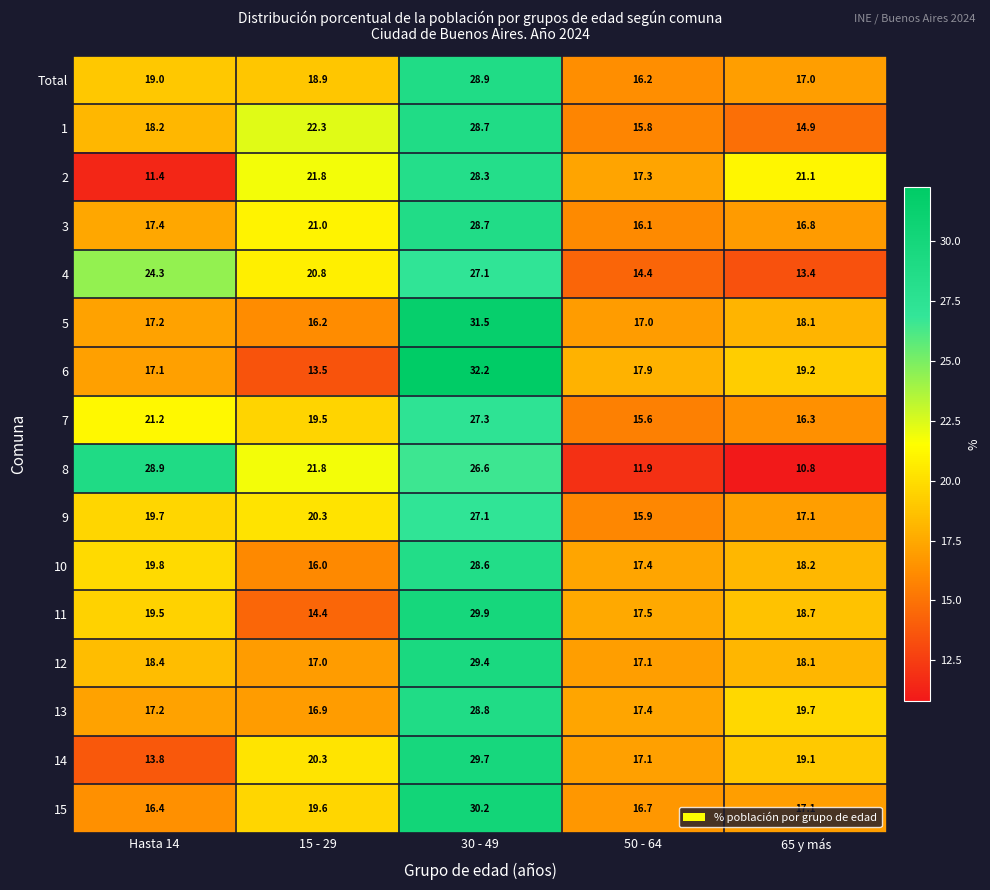

At which label does 15 first exceed 17?

15 - 29